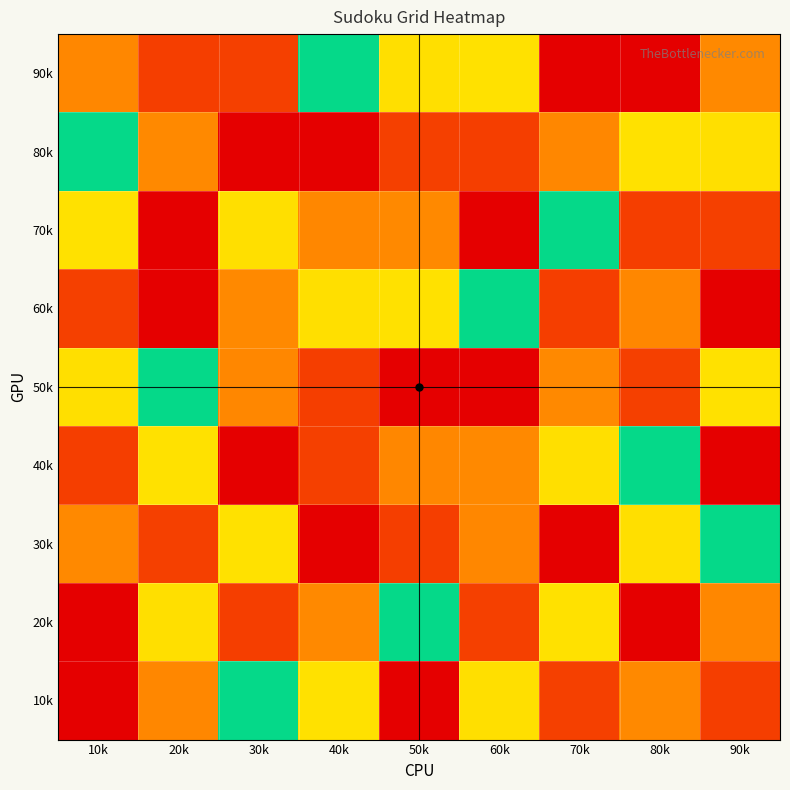

Reading left to right, extract all data points from this chart.

90k: 10k=7	20k=8	30k=2	40k=5	50k=6	60k=4	70k=1	80k=9	90k=3
80k: 10k=5	20k=3	30k=1	40k=9	50k=2	60k=8	70k=7	80k=4	90k=6
70k: 10k=4	20k=9	30k=6	40k=7	50k=3	60k=1	70k=5	80k=8	90k=2
60k: 10k=2	20k=1	30k=3	40k=6	50k=4	60k=5	70k=8	80k=7	90k=9
50k: 10k=6	20k=5	30k=7	40k=8	50k=1	60k=9	70k=3	80k=2	90k=4
40k: 10k=8	20k=4	30k=9	40k=2	50k=7	60k=3	70k=6	80k=5	90k=1
30k: 10k=3	20k=2	30k=4	40k=1	50k=8	60k=7	70k=9	80k=6	90k=5
20k: 10k=9	20k=6	30k=8	40k=3	50k=5	60k=2	70k=4	80k=1	90k=7
10k: 10k=1	20k=7	30k=5	40k=4	50k=9	60k=6	70k=2	80k=3	90k=8